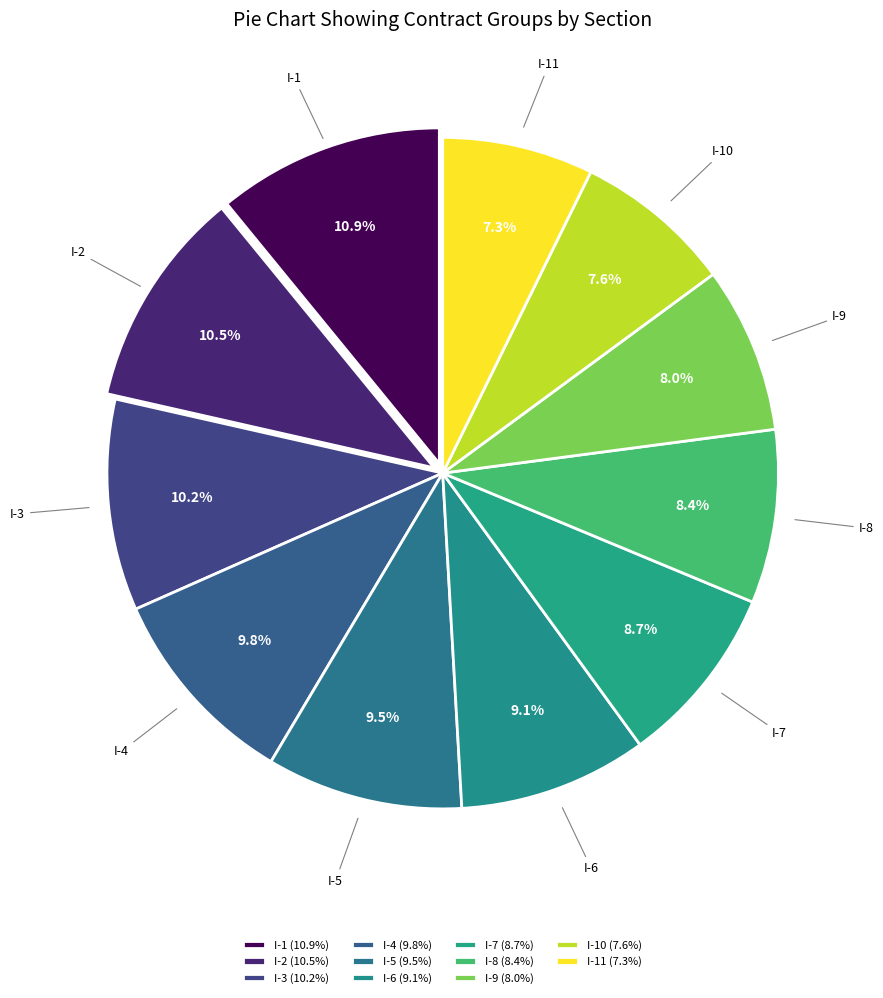

How many slices are in this pie chart?

11